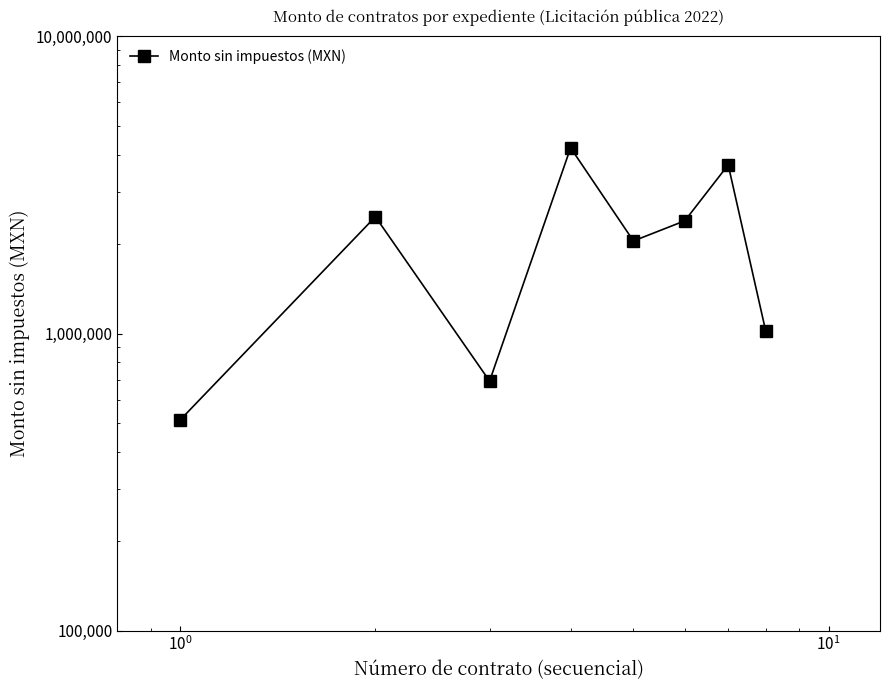

What is the average value?

2131511.2